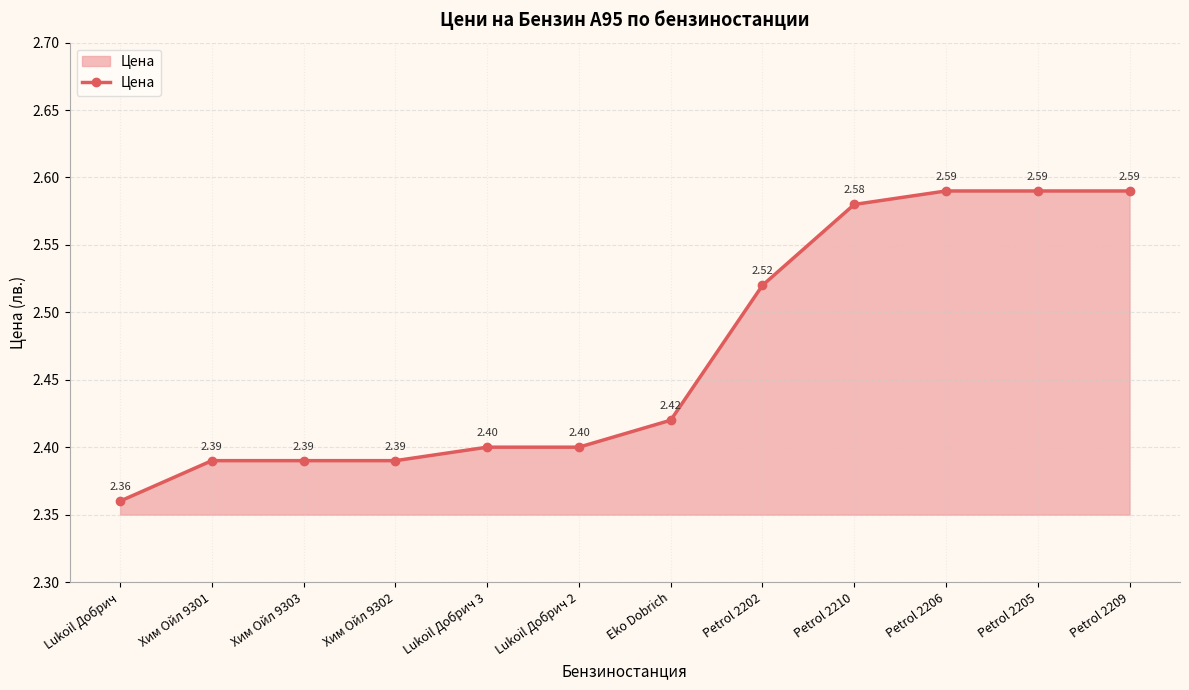

Does the chart have visible grid lines?

Yes